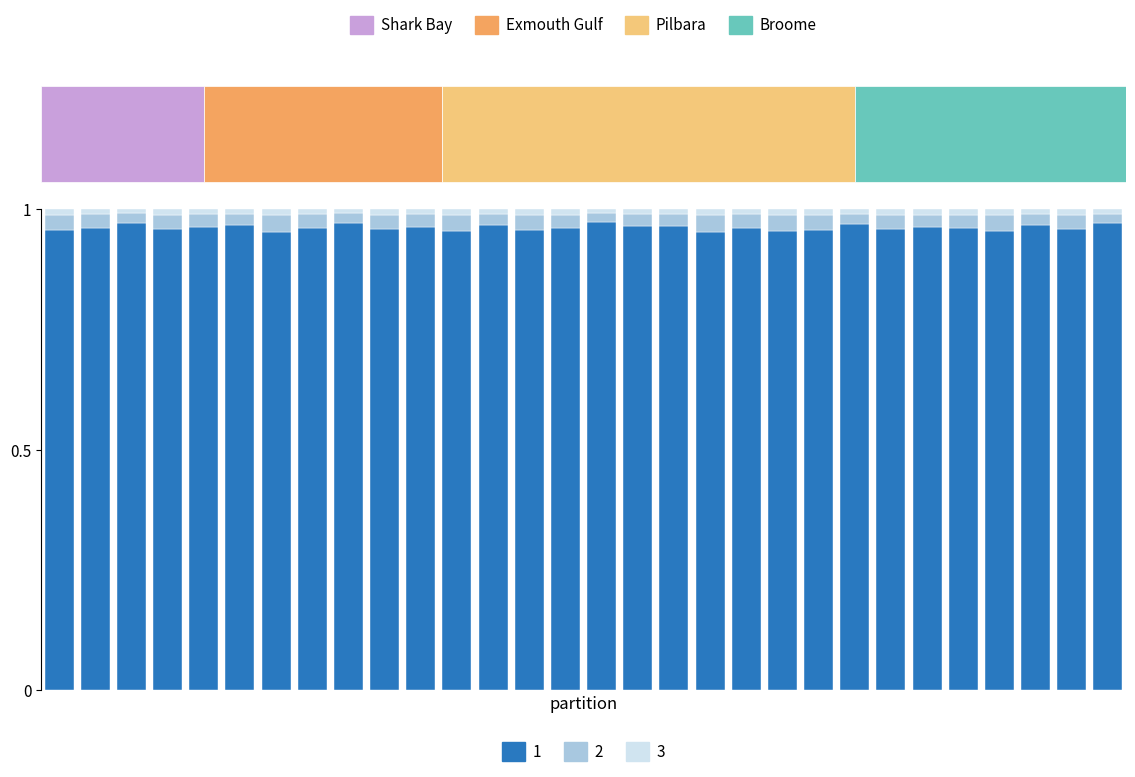

Rank the series by their maximum value, from lowest to highest.

3, 2, 1